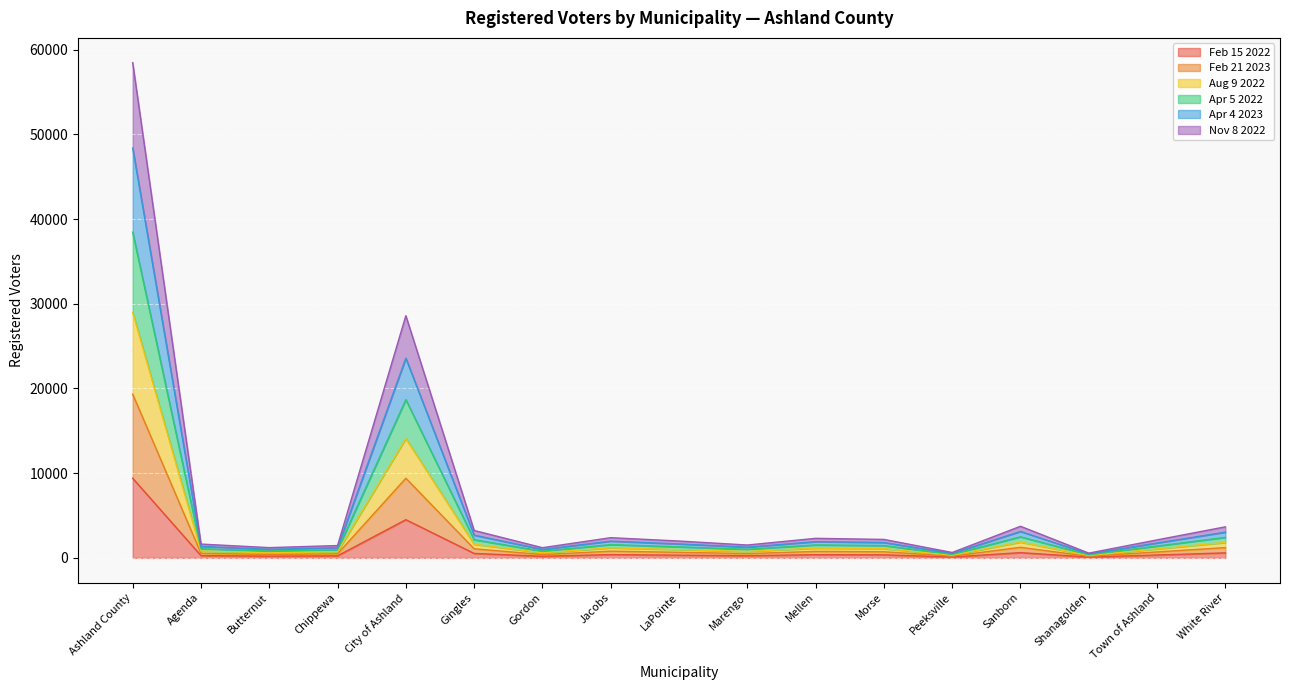

What value does the Apr 4 2023 series have at Ashland County?

48383